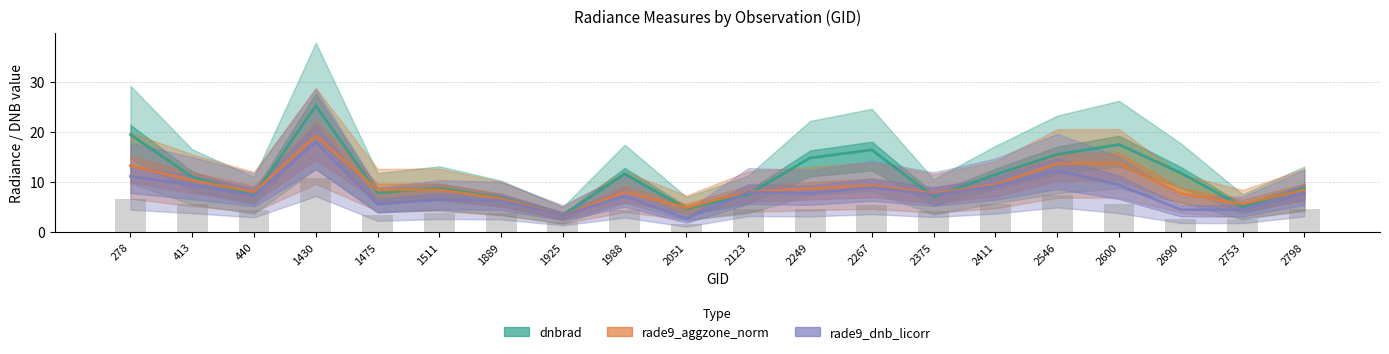

What is the total value across all series at 2249?

31.2